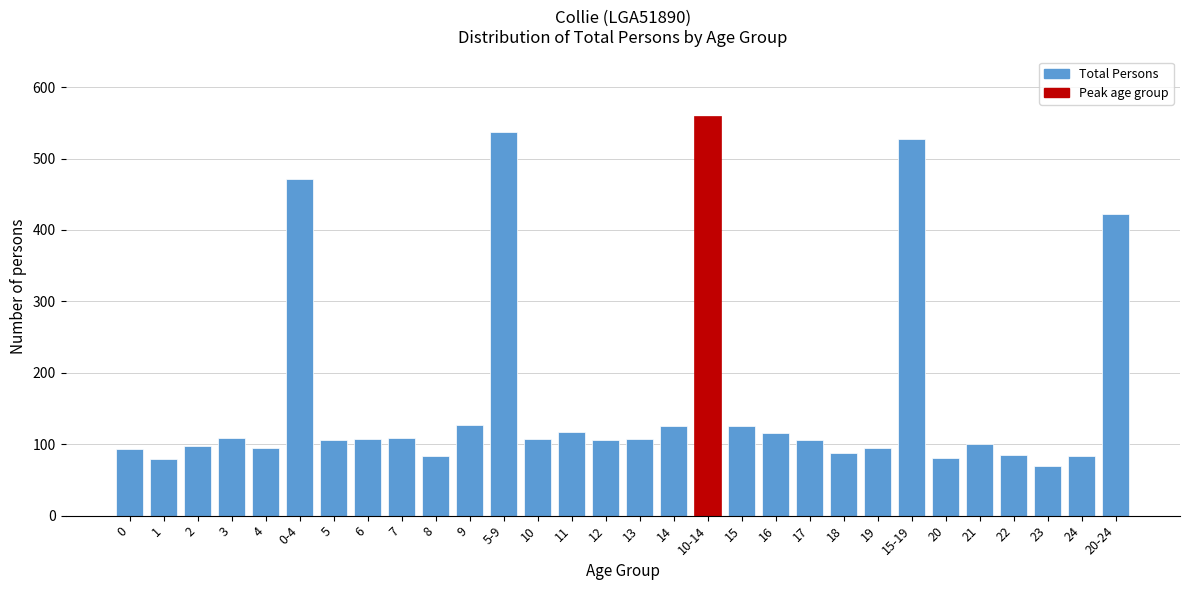

What is the value of the 8th bar from the left?

107